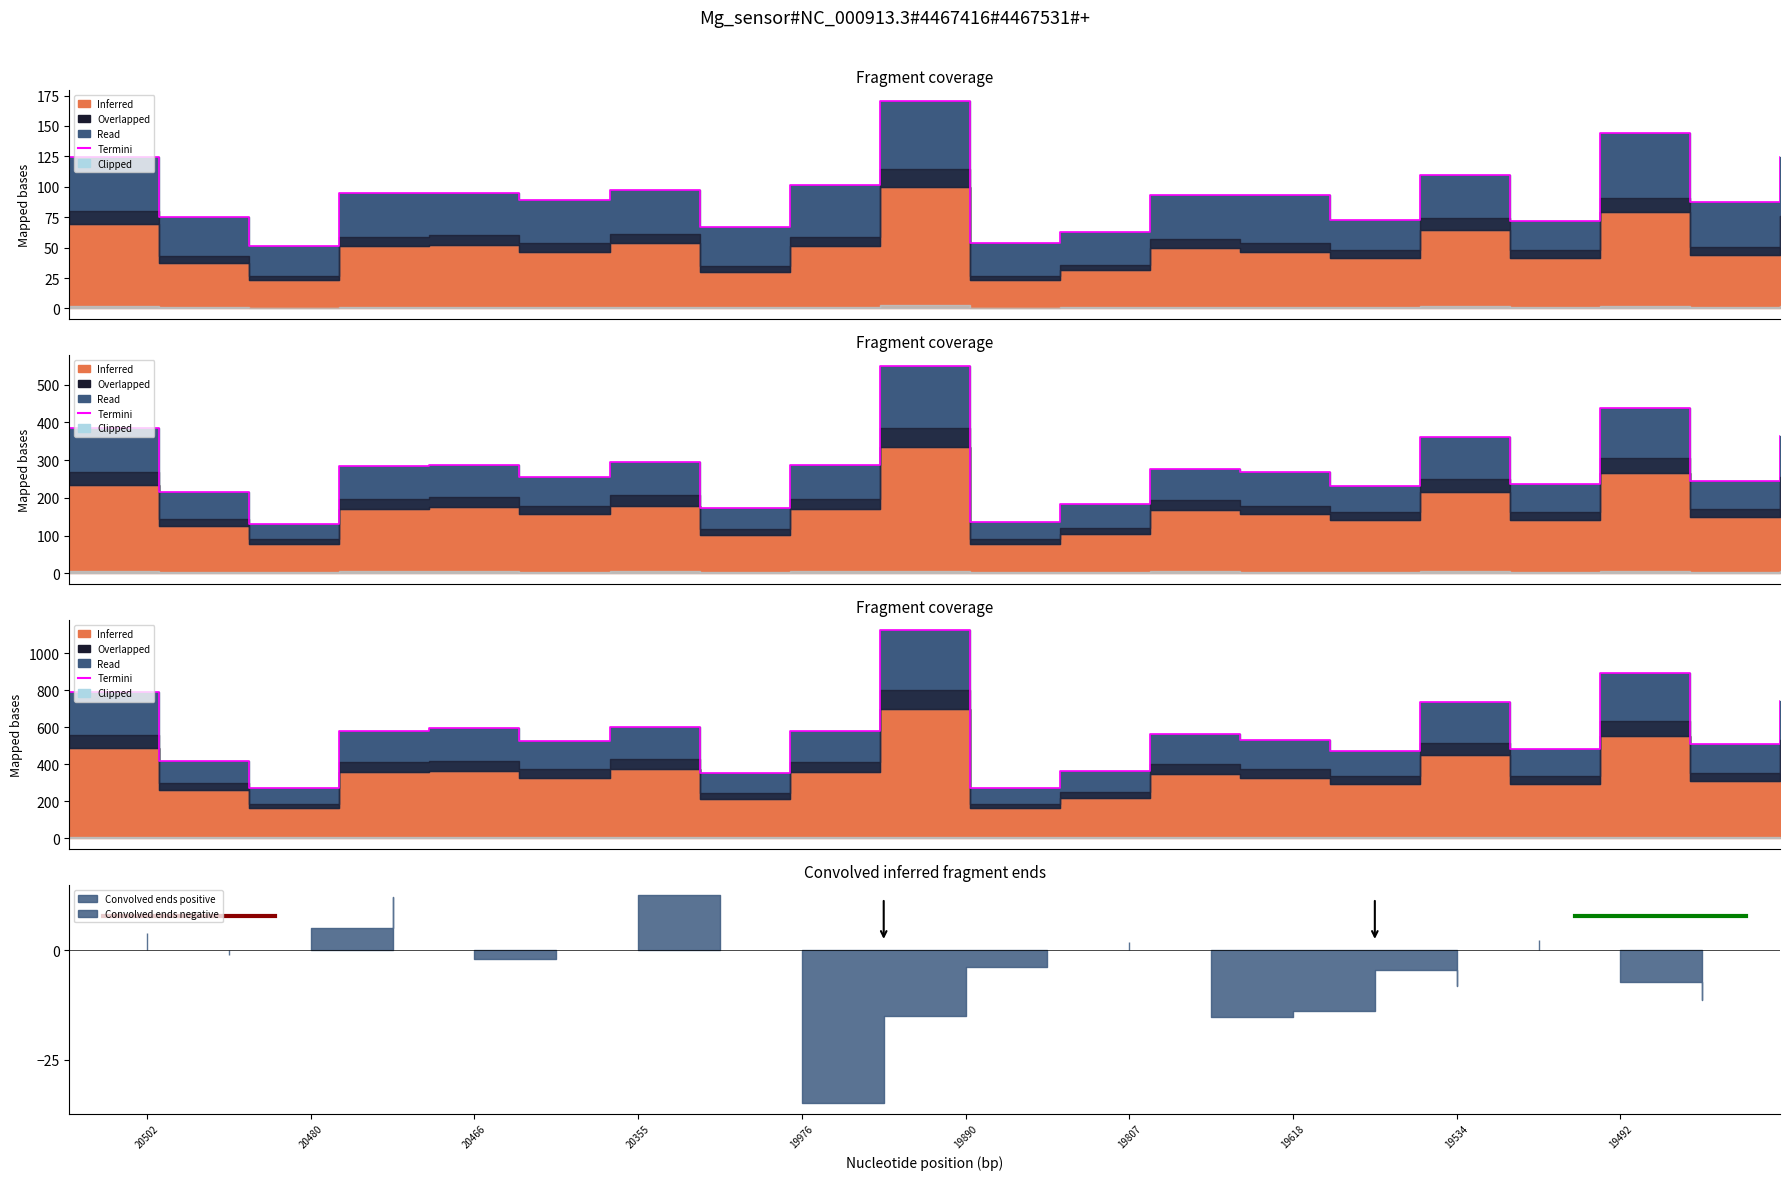

Between 20480 and 19890, which is larger?

19890